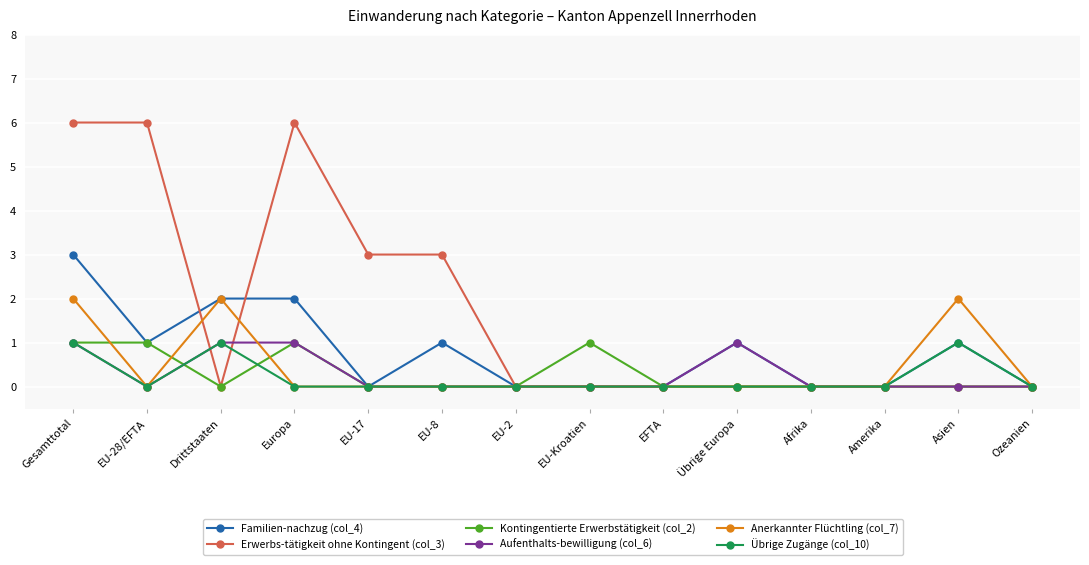

How many categories are shown in the chart?

14